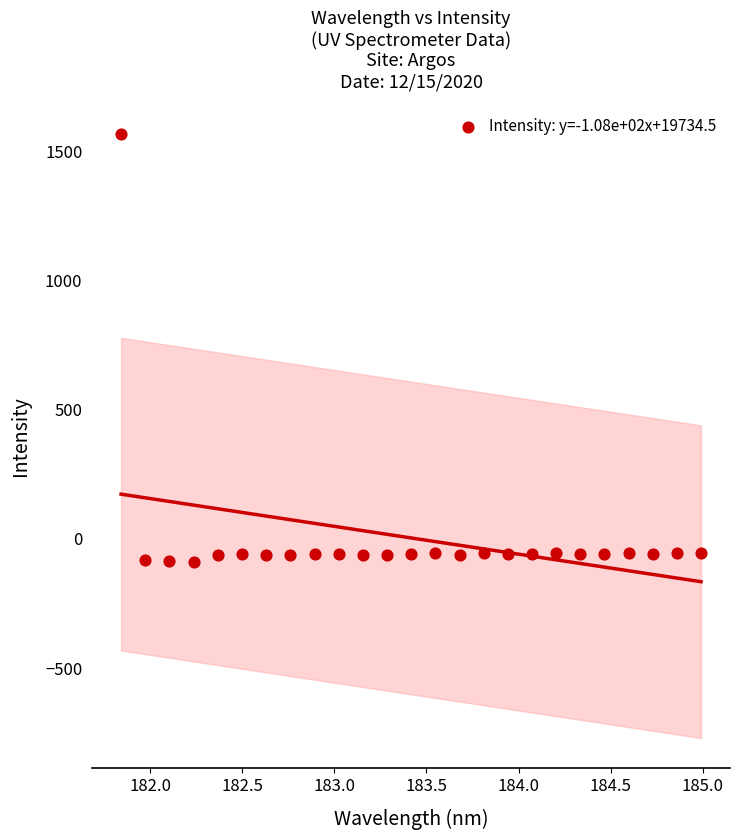

What is the range of X values (max minus min)?

3.1